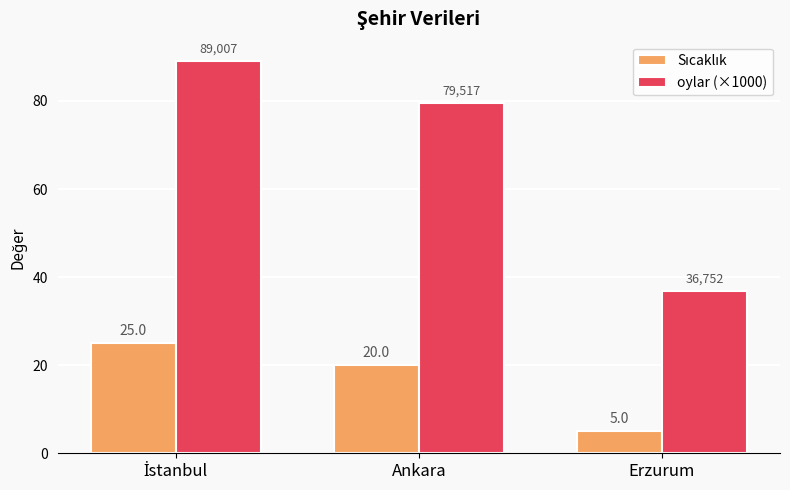

Which series has the largest total across all categories?

oylar (×1000)